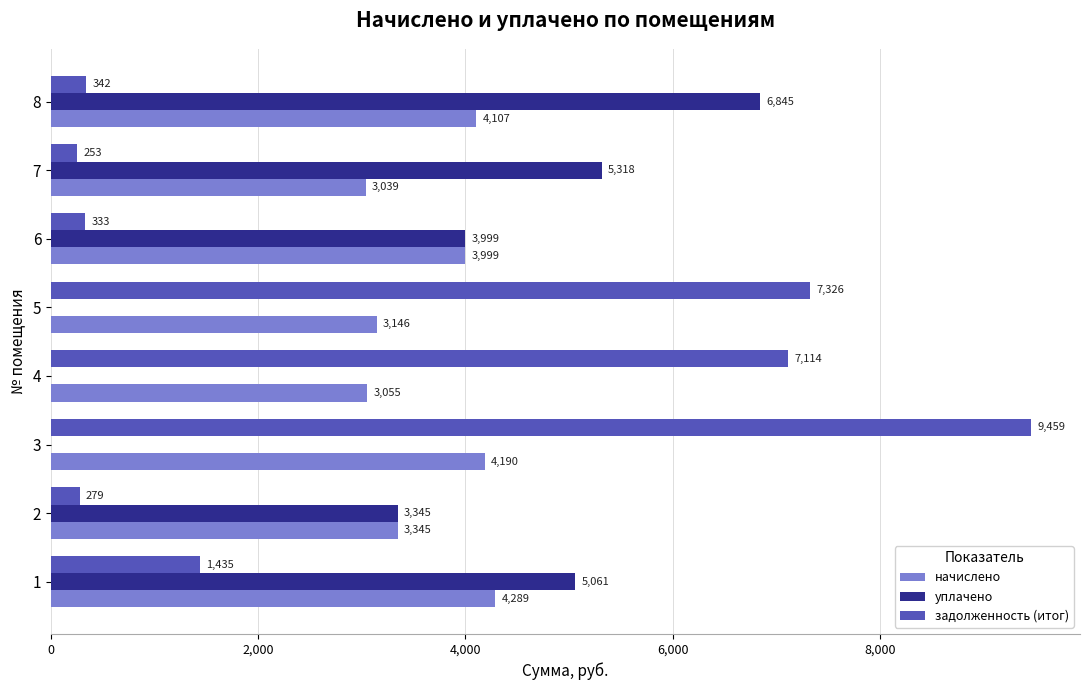

The задолженность (итог) series shows 1434.8 at 1. True or false?

True